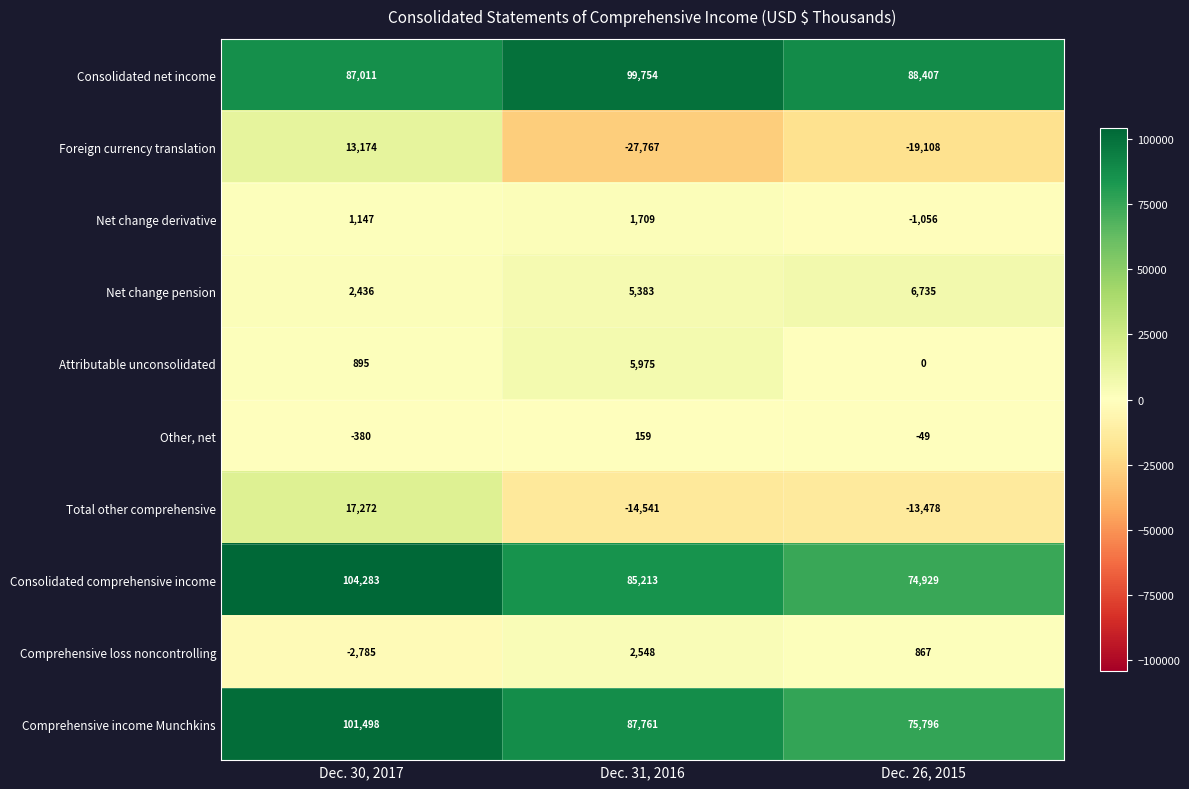

What is the difference between the Net change pension values at Dec. 30, 2017 and Dec. 26, 2015?

4299